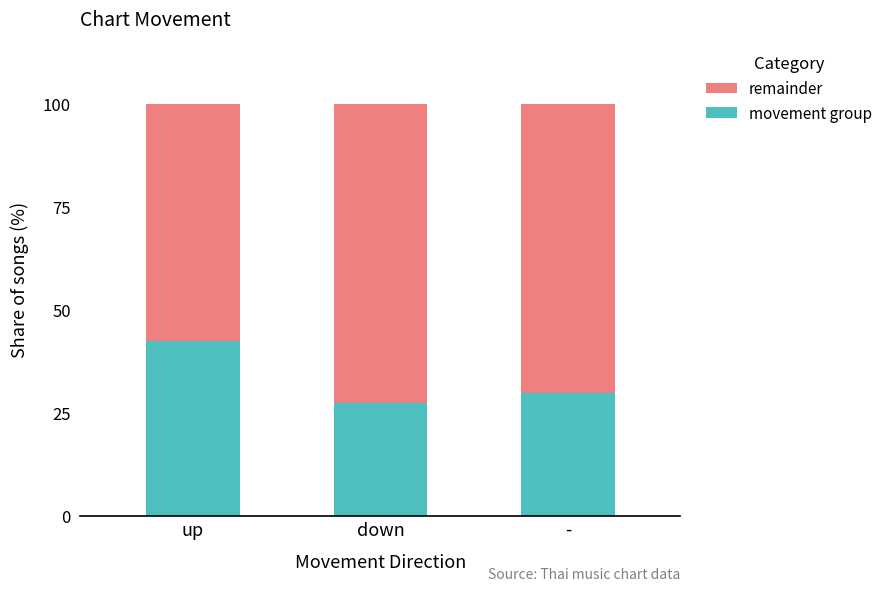

Does the chart contain any negative values?

No